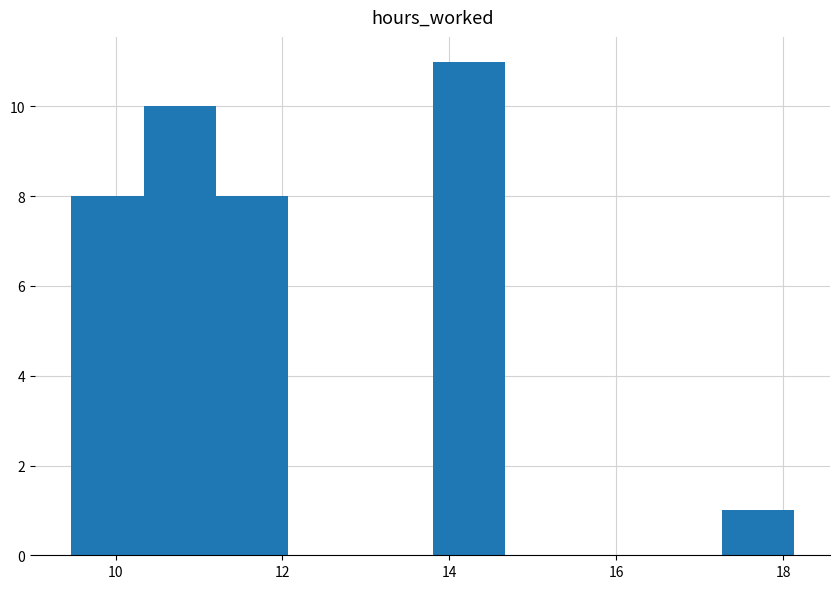

Reading left to right, list every bar in this chart as the range it spans on the x-axis followed by its height. Neither the bar edges nor the heights are printed on the chart, so give them approximately, as read against the axes.

9.4 to 10.4: 8
10.4 to 11.2: 10
11.2 to 12.0: 8
12.0 to 13.0: 0
13.0 to 13.8: 0
13.8 to 14.6: 11
14.6 to 15.6: 0
15.6 to 16.4: 0
16.4 to 17.2: 0
17.2 to 18.2: 1